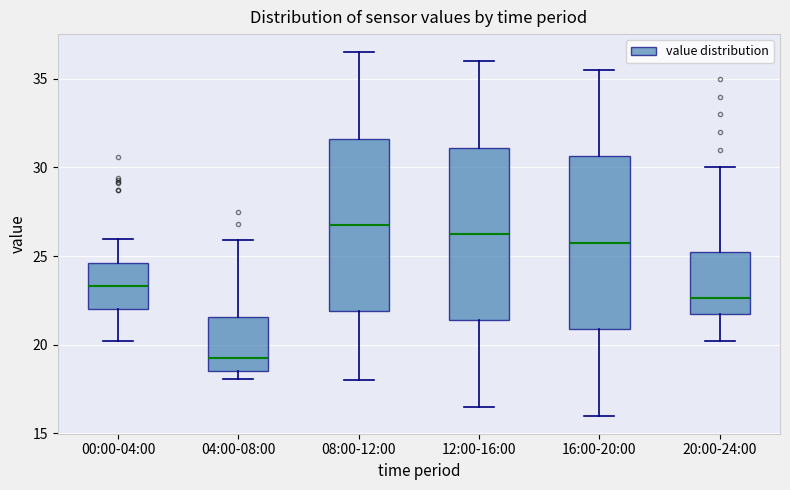

Reading left to right, transcribe this box plot: for each box, give where its median line is, the range the box spans, and where its two whiskers end, as read against the y-axis. The values are not printed on the chart, so give them approximately, as read against the axis.

00:00-04:00: median 23.5, box 22.0 to 24.5, whiskers 20.0 to 26.0
04:00-08:00: median 19.5, box 18.5 to 21.5, whiskers 18.0 to 26.0
08:00-12:00: median 27.0, box 22.0 to 31.5, whiskers 18.0 to 36.5
12:00-16:00: median 26.5, box 21.5 to 31.0, whiskers 16.5 to 36.0
16:00-20:00: median 26.0, box 21.0 to 30.5, whiskers 16.0 to 35.5
20:00-24:00: median 22.5, box 22.0 to 25.5, whiskers 20.0 to 30.0